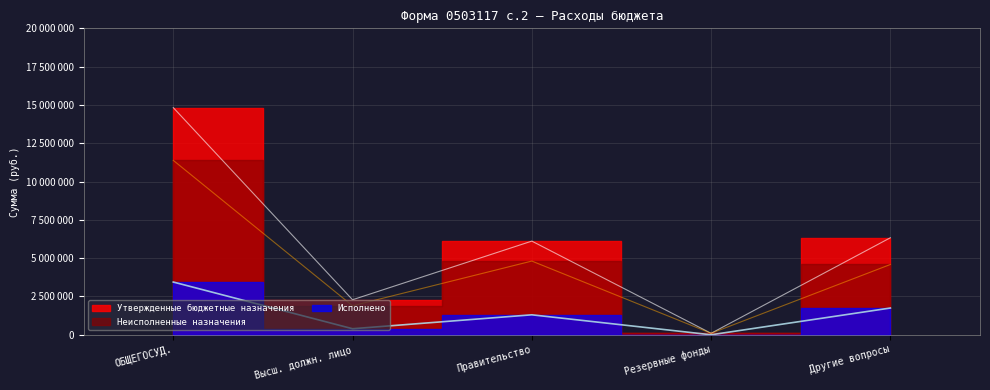

True or false: Исполнено and Неисполненные назначения cross at least once.

False